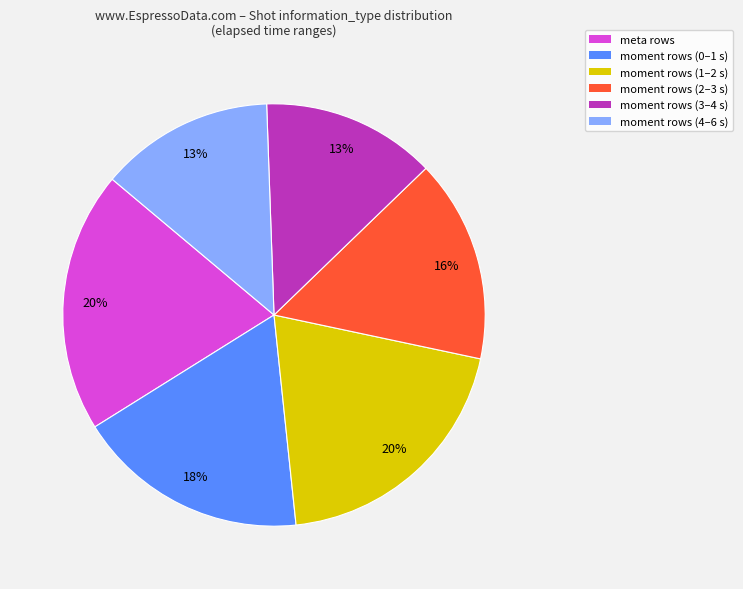

To the nearest percent, what percentage of the pie is moment rows (1–2 s)?

20%